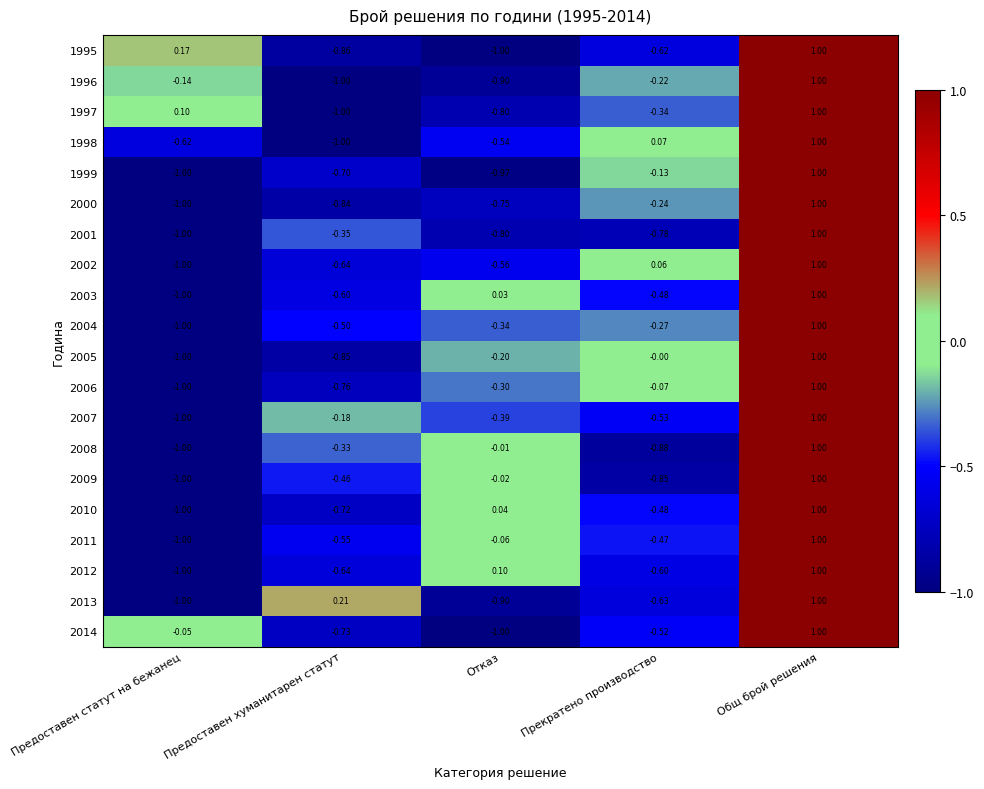

At which category does the chart reach its peak across all series?

Общ брой решения